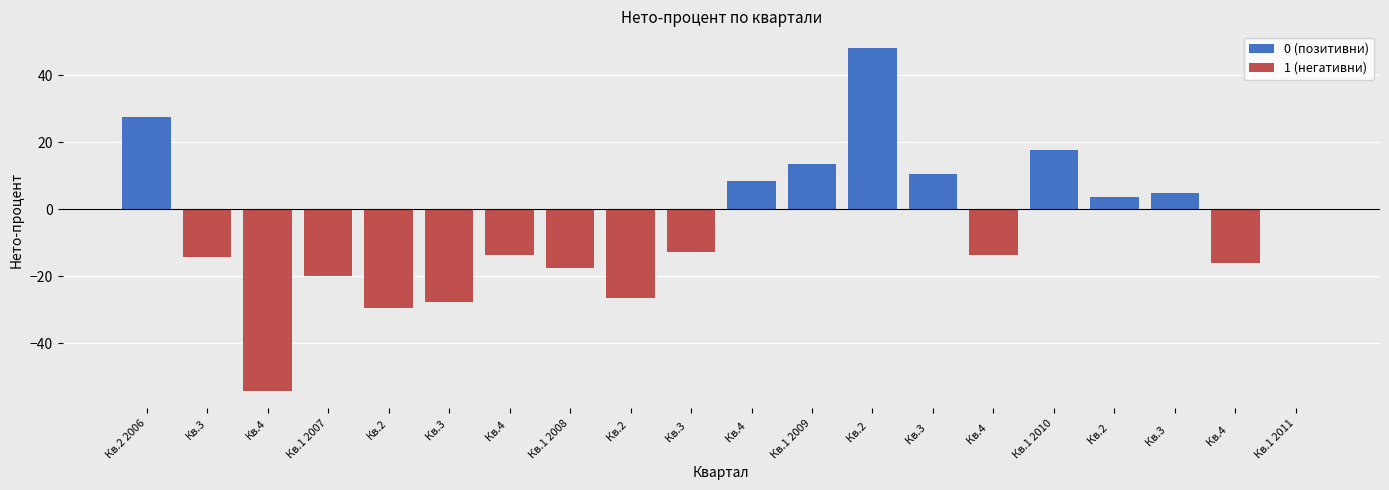

What is the difference between the maximum and minimum values in the 0 (позитивни) series?

48.0